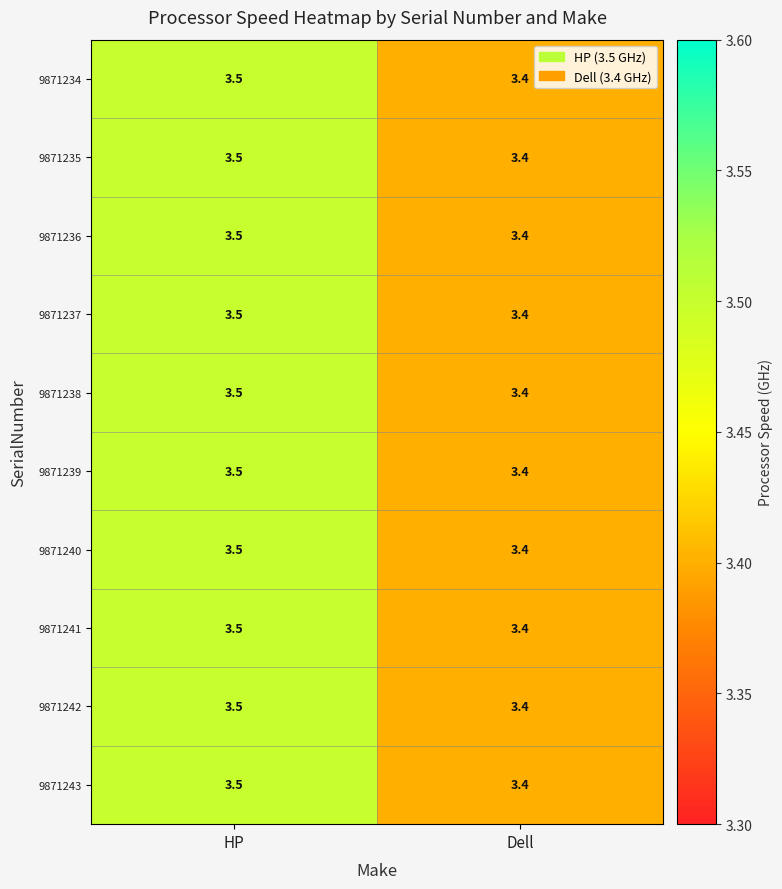

What is the sum of all 9871235 values?

6.9